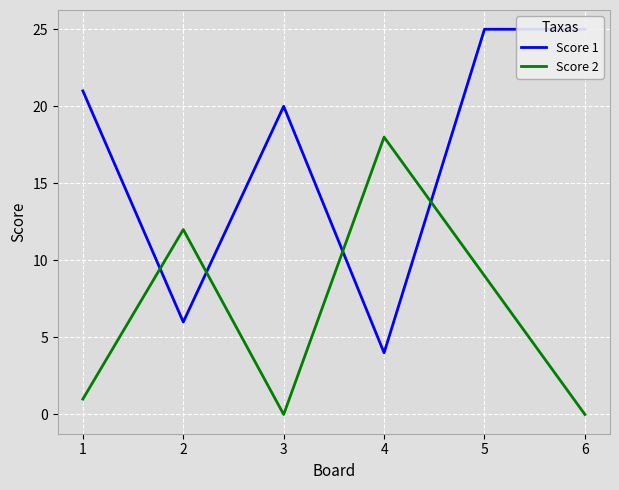

Which category has the highest value in the Score 2 series?

4